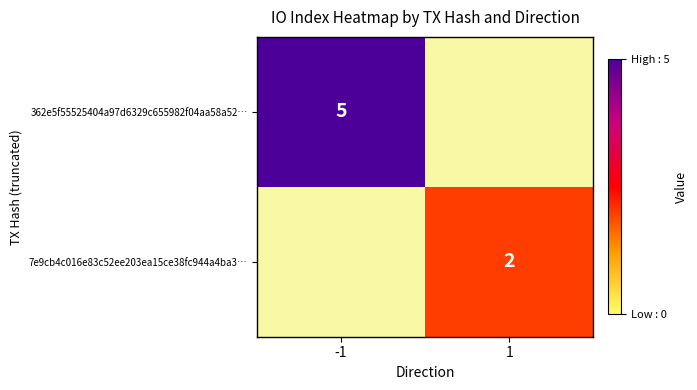

The 7e9cb4c016e83c52ee203ea15ce38fc944a4ba3… series shows 1 at 1. True or false?

False